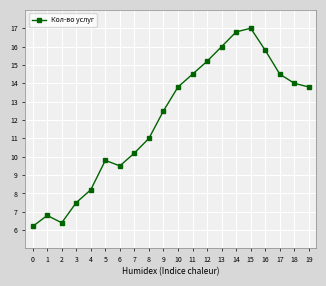

What is the ratio of the value at 8 to the value at 11?

0.8